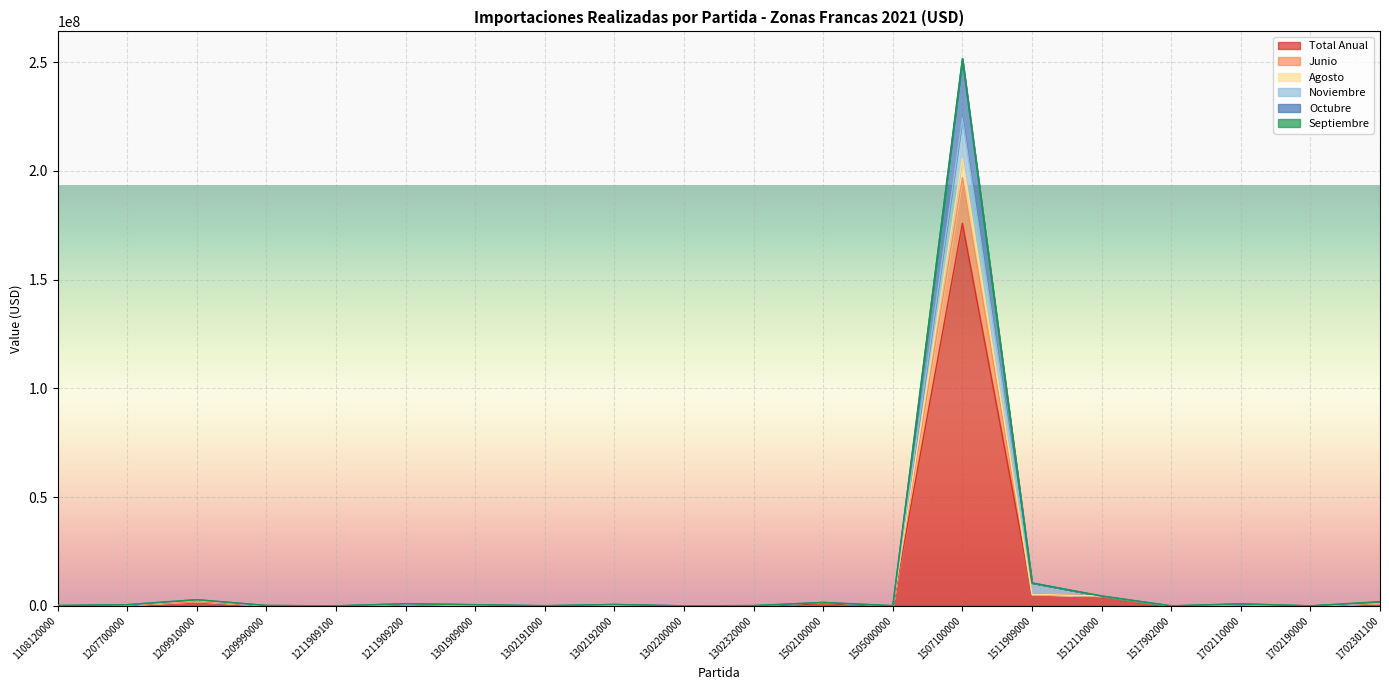

Which category has the highest value in the Total Anual series?

1507100000